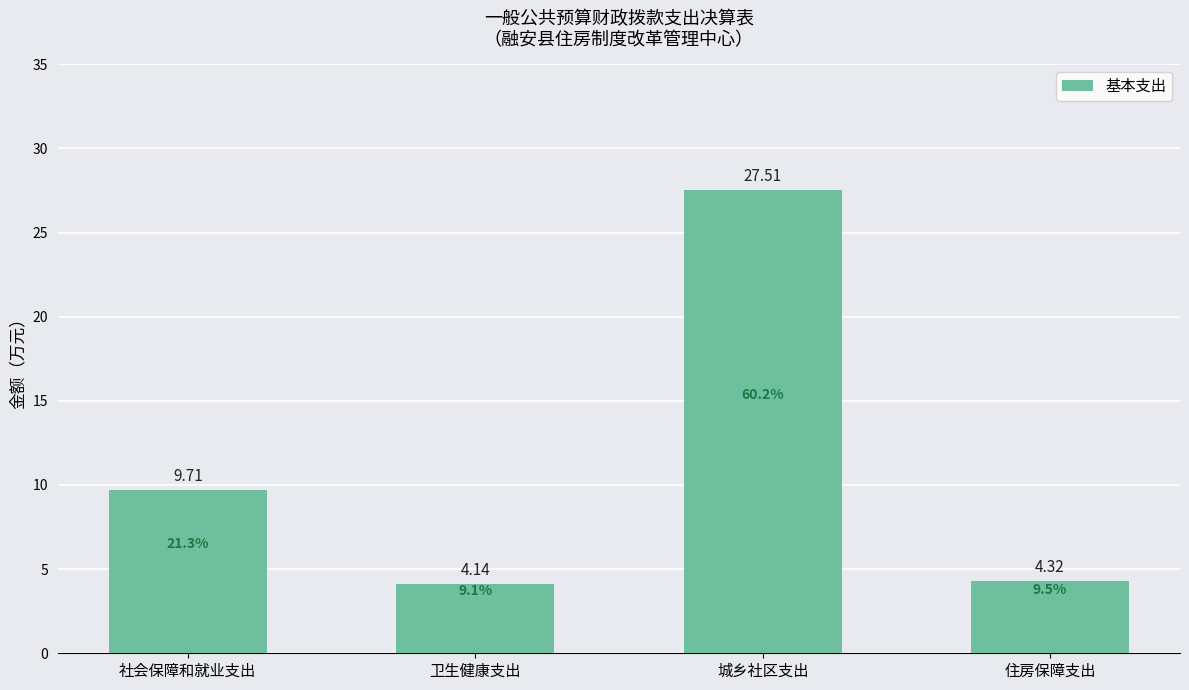

Rank the categories by value from lowest to highest.

卫生健康支出, 住房保障支出, 社会保障和就业支出, 城乡社区支出